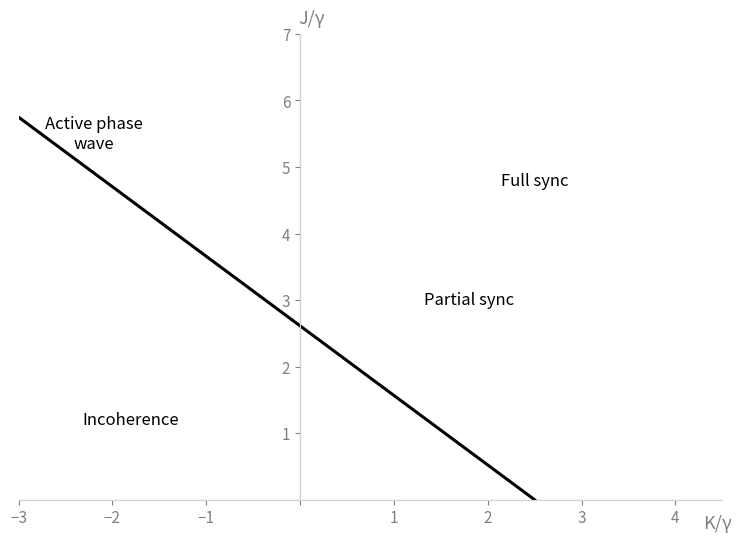

How many lines are shown in the chart?

1